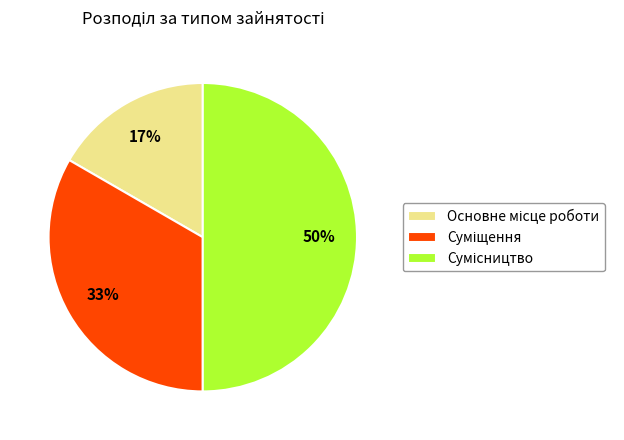

To the nearest percent, what is the difference between the largest and smallest slice percentages?

33%